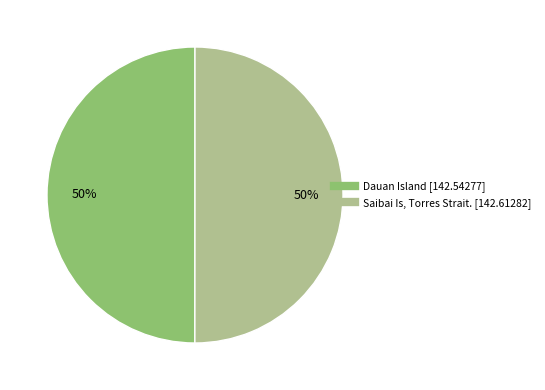

Is the sum of Saibai Is, Torres Strait. and Dauan Island greater than half?

Yes